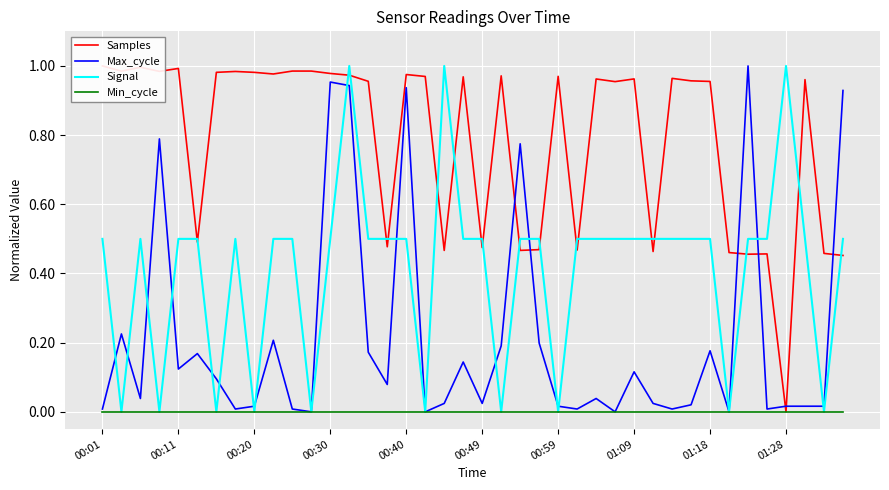

Is it true that Signal equals 0.5 at 11?

False